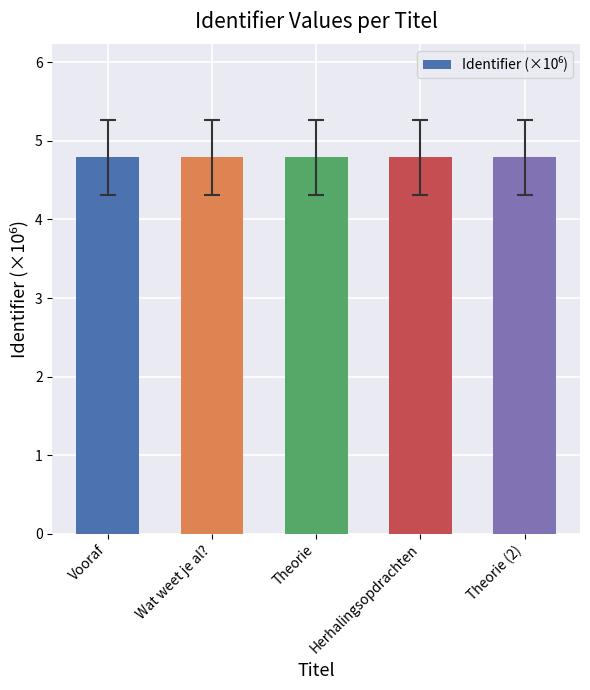

What value does the data have at Wat weet je al??

4.8